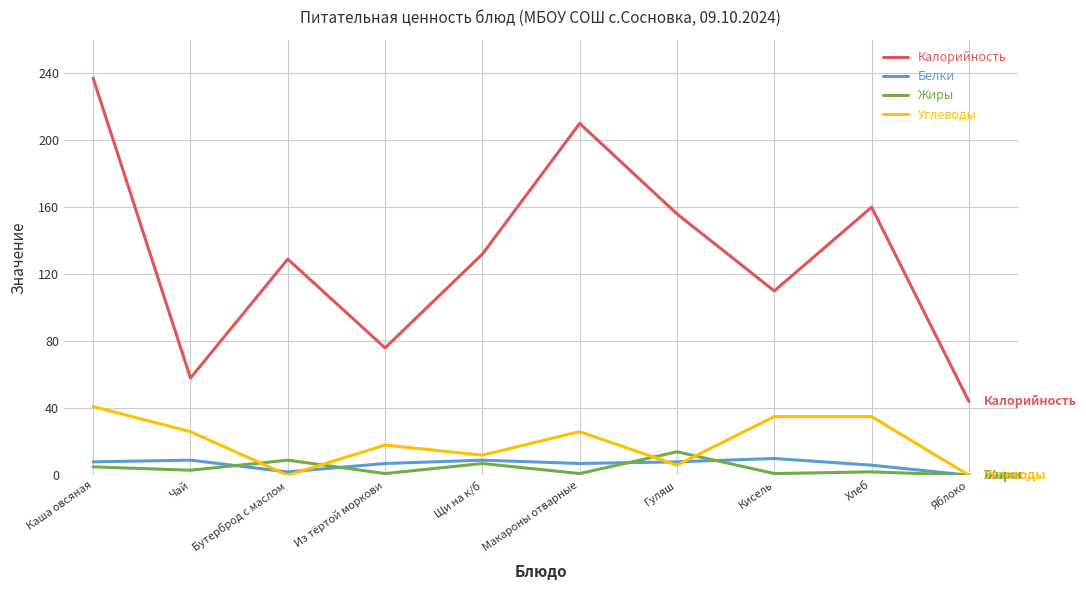

At which category is the sum across all series the highest?

Каша овсяная